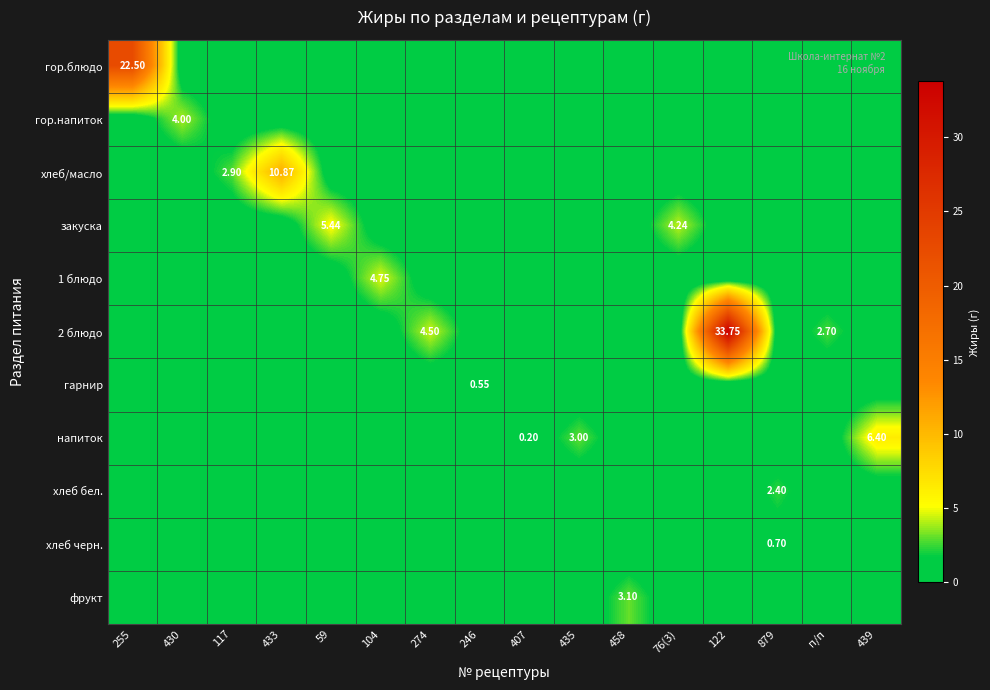

What is the difference between the maximum and minimum values in the хлеб черн. series?

0.7